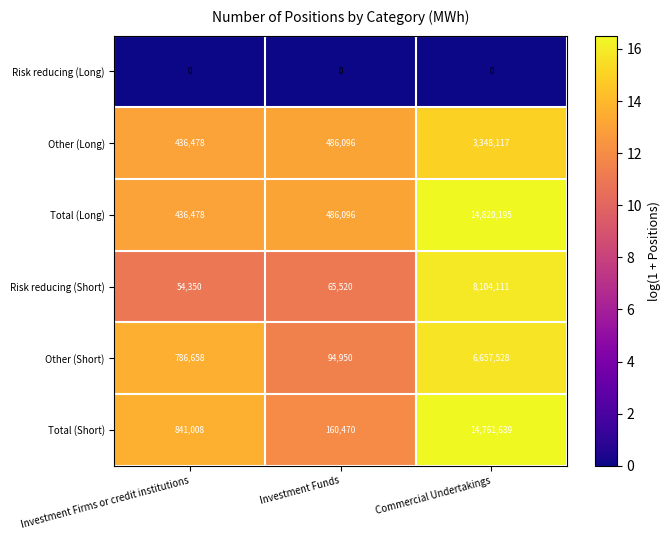

Rank the series by their maximum value, from highest to lowest.

Total (Long), Total (Short), Risk reducing (Short), Other (Short), Other (Long), Risk reducing (Long)